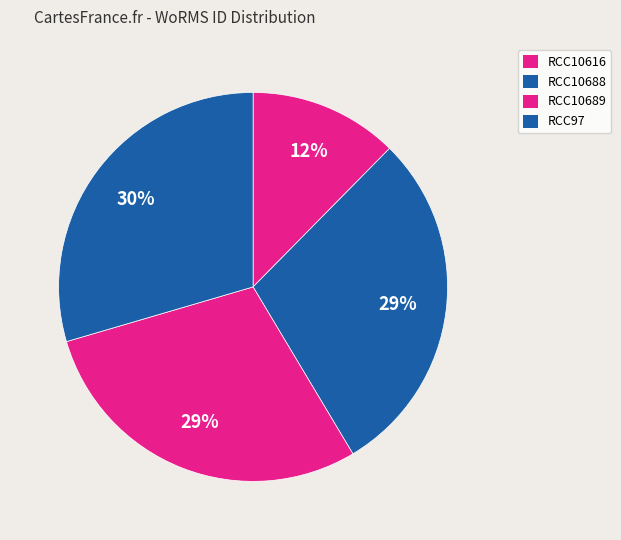

Rank the categories by value from lowest to highest.

RCC10616, RCC10688, RCC10689, RCC97